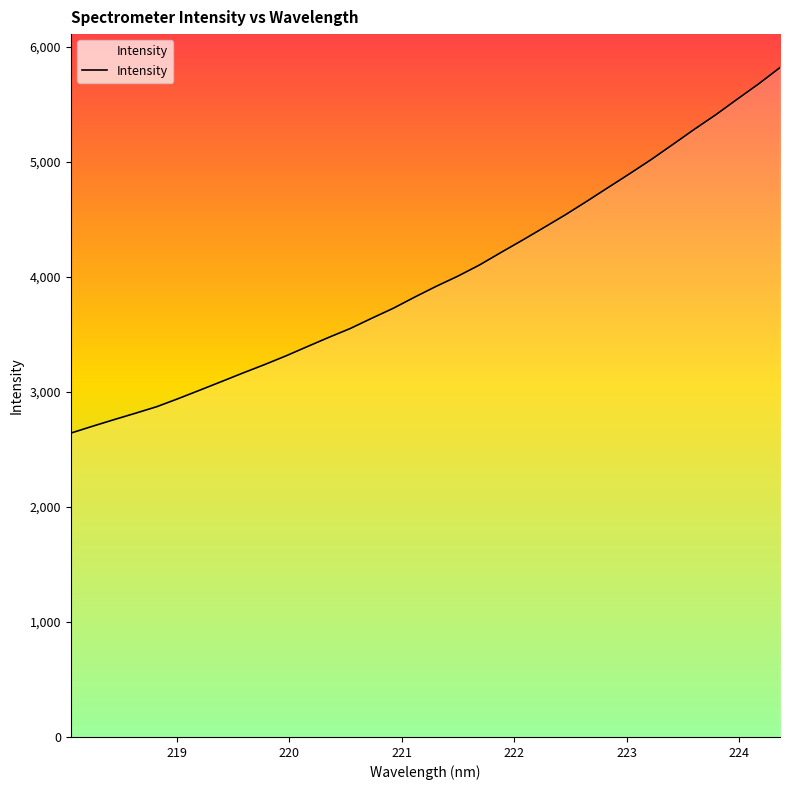

Does the chart have visible grid lines?

No